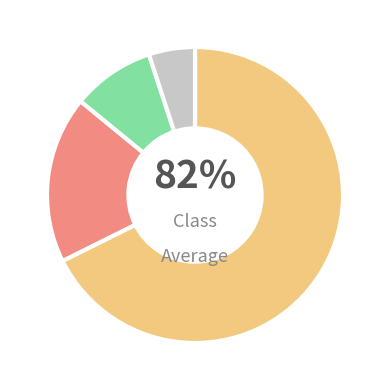

Is it true that 116-118 is 1% of the pie?

False